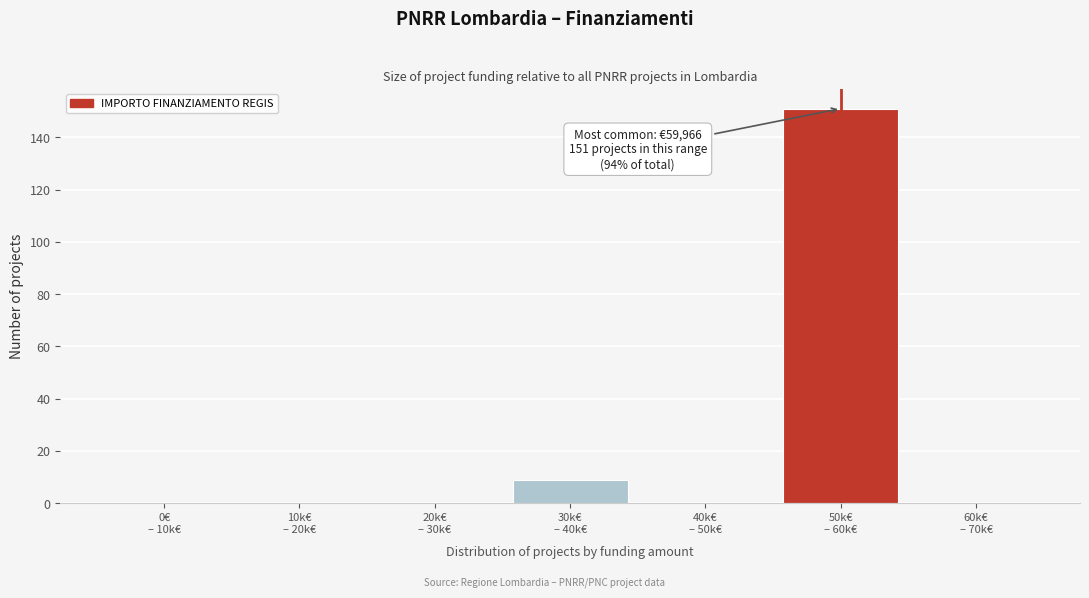

What is the maximum value shown in the chart?

151